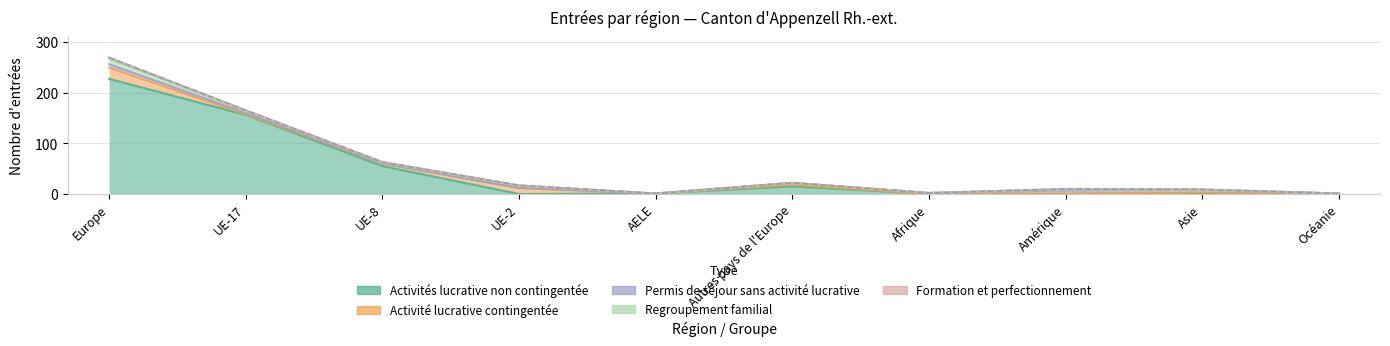

Where does the Regroupement familial series first go above 2?

Europe